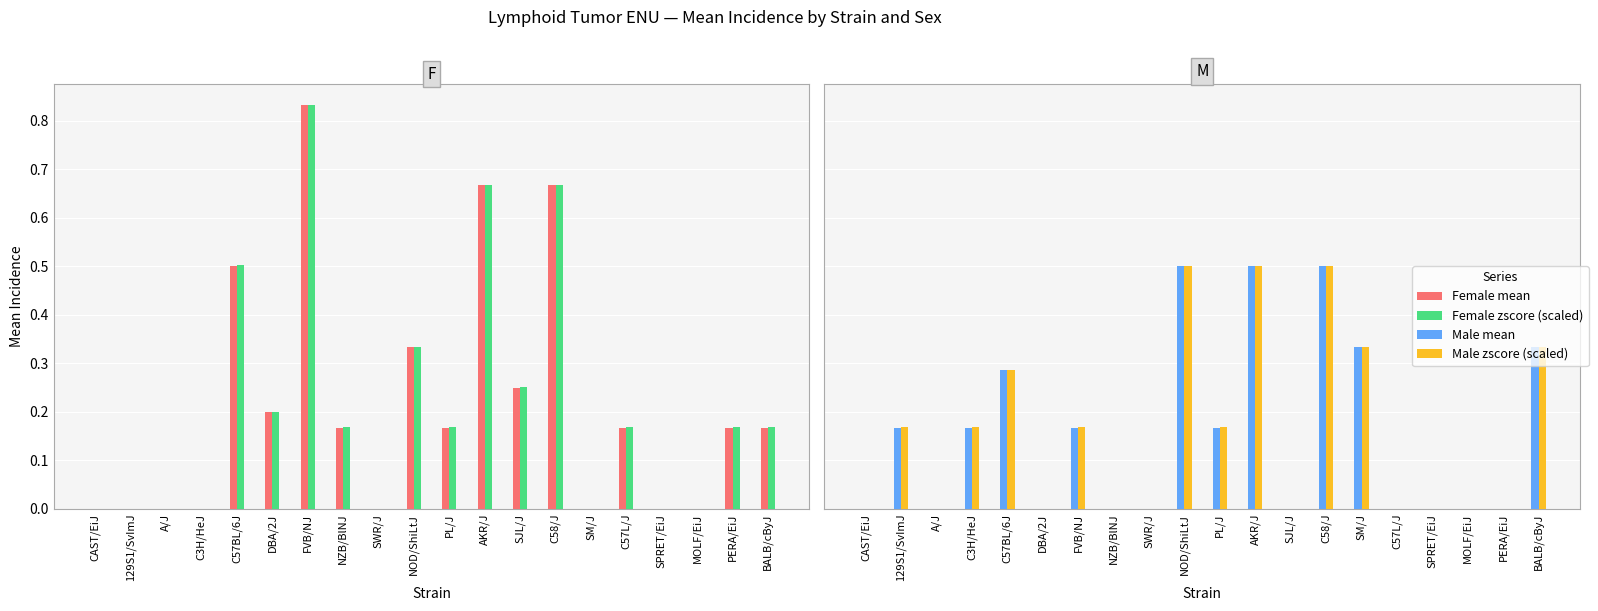

What is the difference between the maximum and minimum values in the Male mean series?

0.5